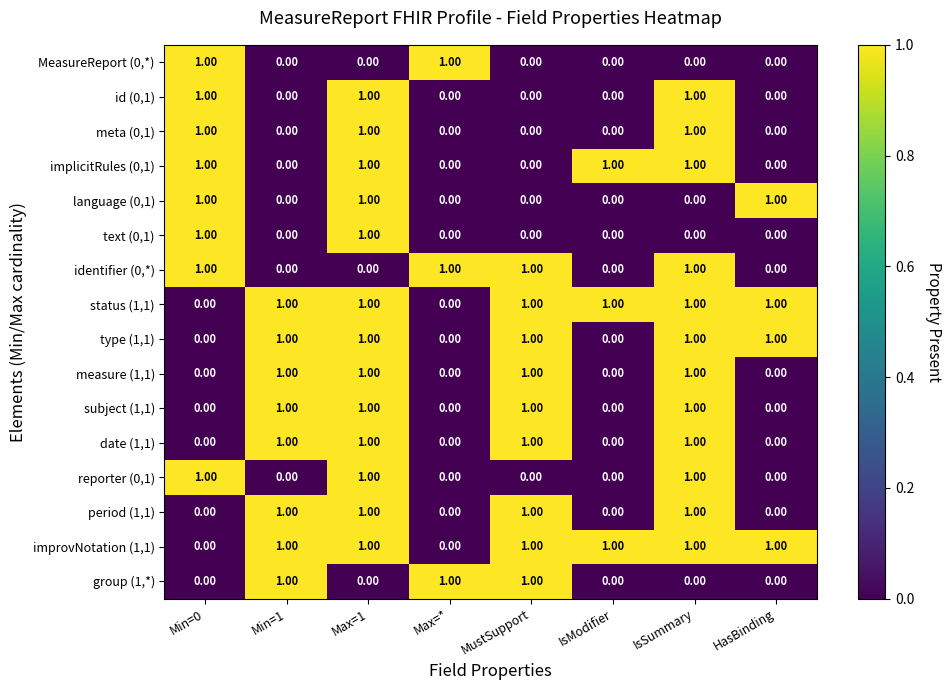

What is the total value across all series at Max=1?

13